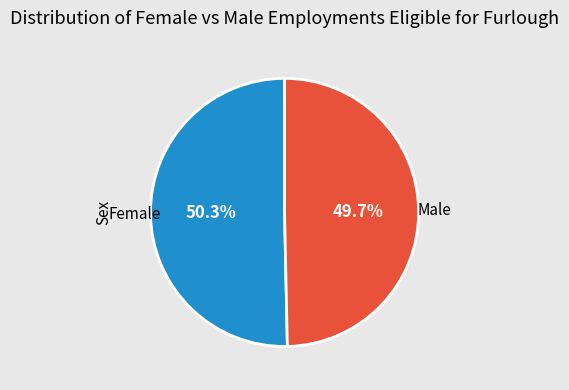

Which has a higher value, Female or Male?

Female